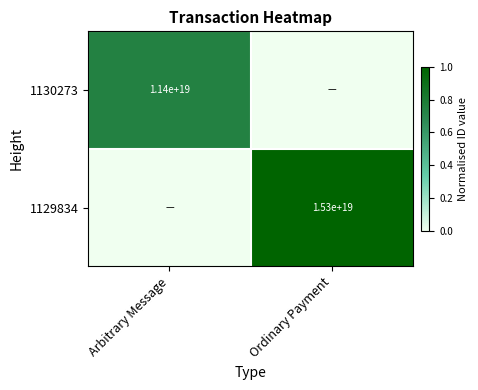

How many categories are shown in the chart?

2